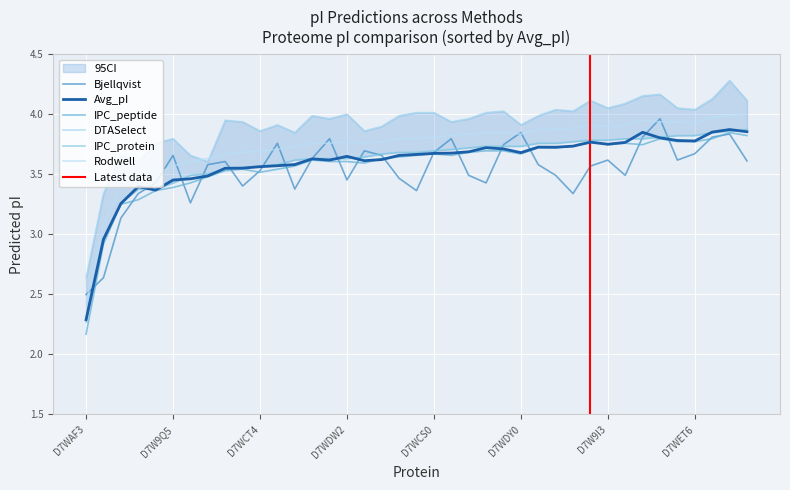

True or false: IPC_peptide and Rodwell intersect in this chart.

False